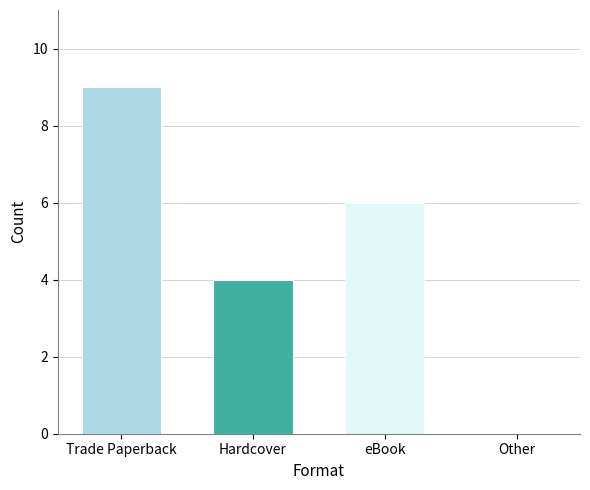

How many values are above zero?

3